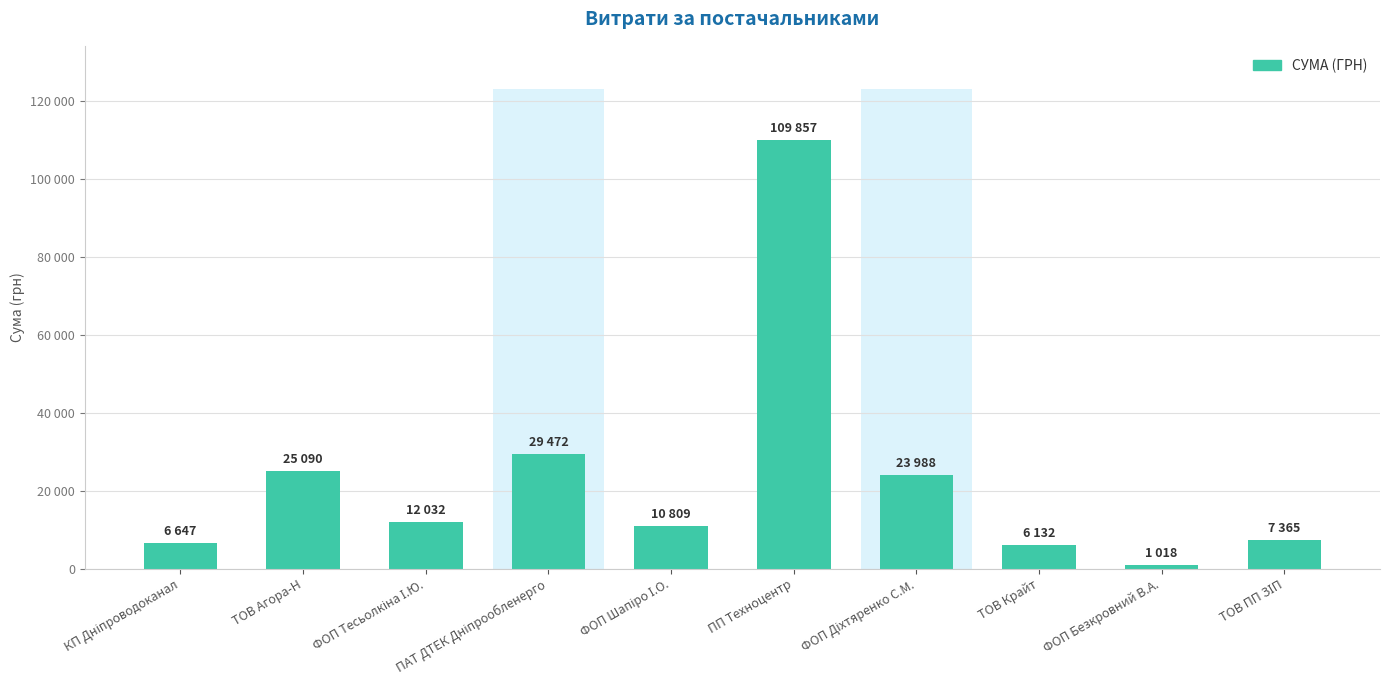

Approximately how many times larger is the value at ТОВ ПП ЗІП compared to ФОП Шапіро І.О.?

0.7